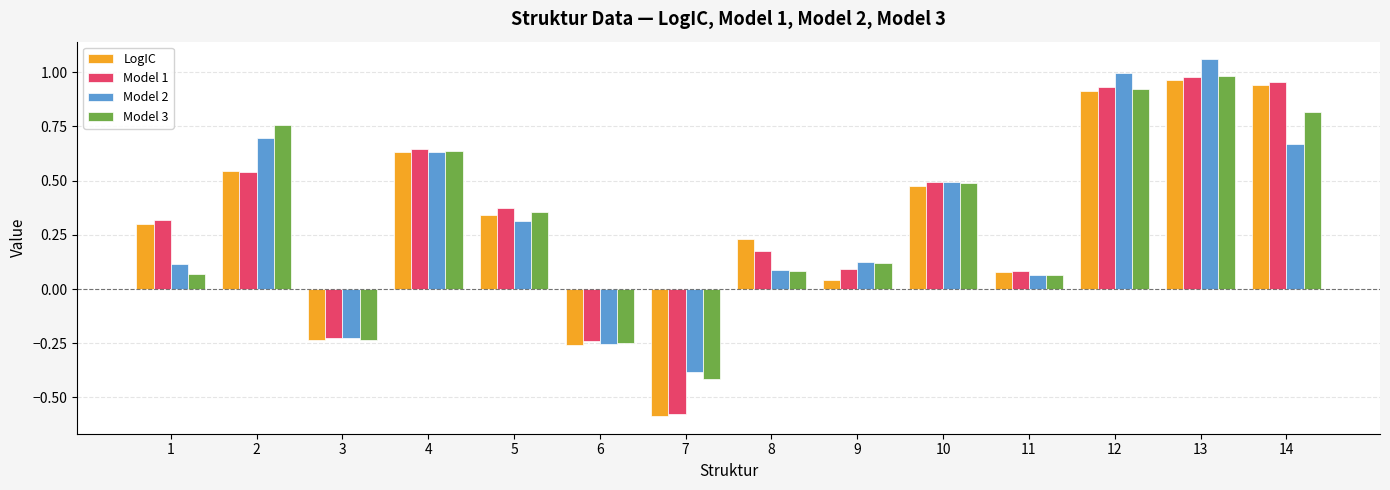

What is the difference between the second highest and second lowest values in the Model 3 series?

1.2